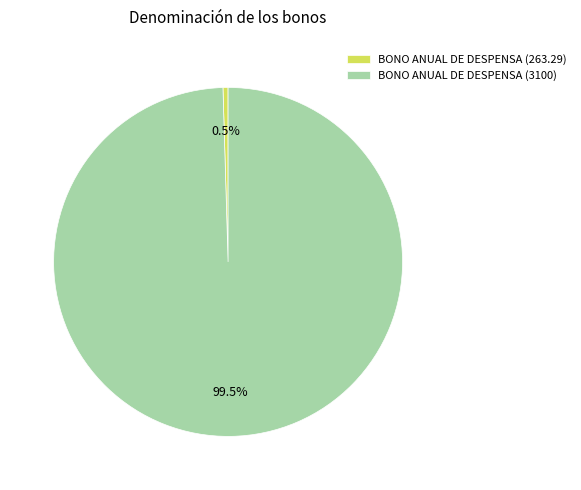

Is BONO ANUAL DE DESPENSA (3100) the majority of the pie?

Yes